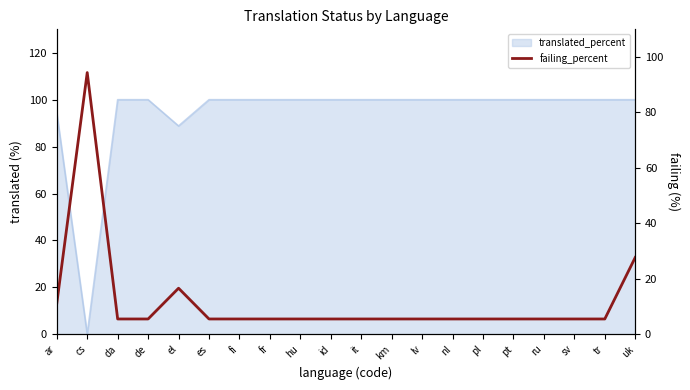

What is the difference between the second highest and minimum values?

22.2